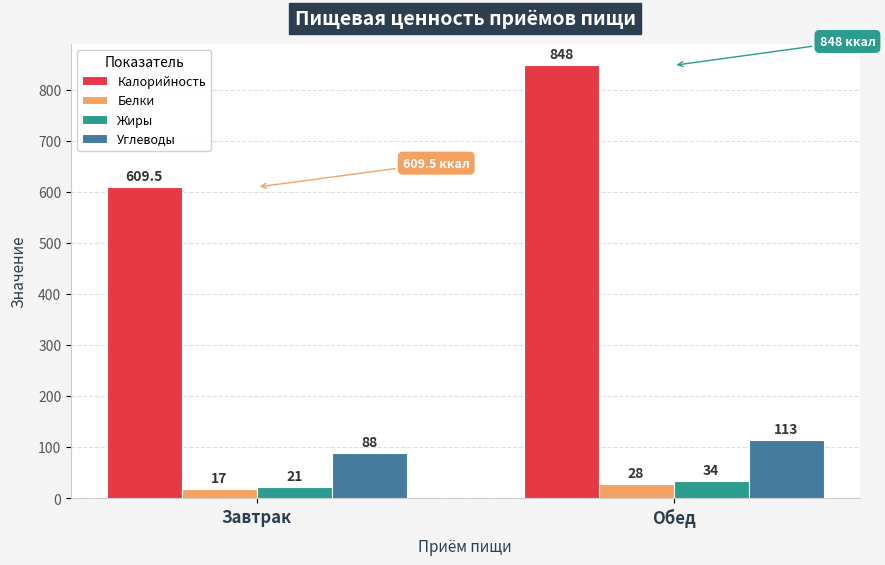

What is the total value across all series at Завтрак?

735.5